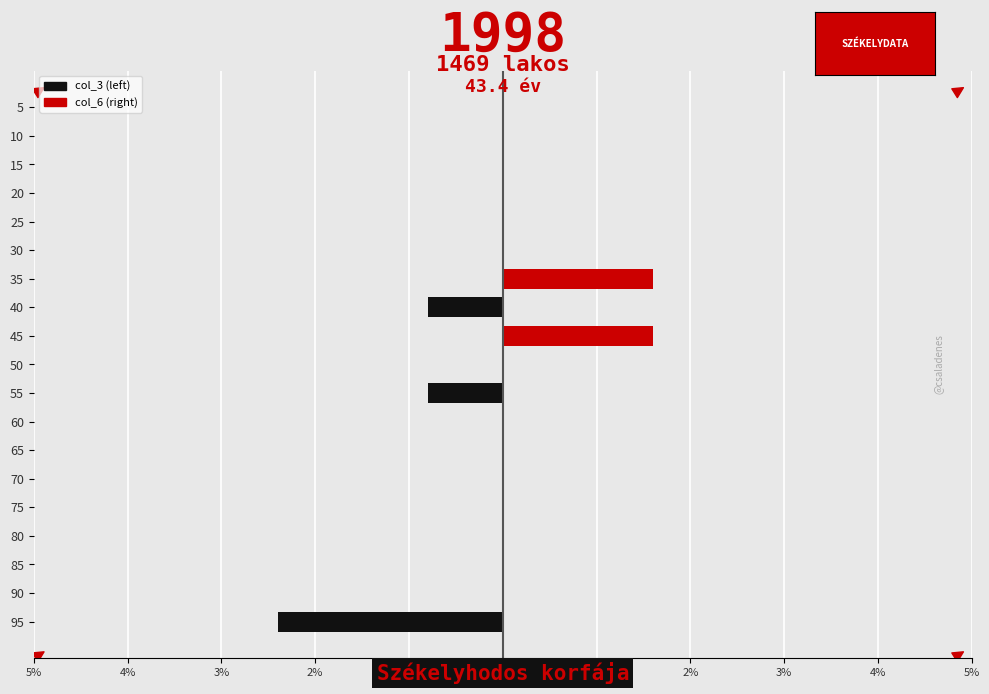

Reading left to right, what are all the values shown in this chart?

col_3: -2.4	0.0	0.0	0.0	0.0	0.0	0.0	0.0	-0.8	0.0	0.0	-0.8	0.0	0.0	0.0	0.0	0.0	0.0	0.0
col_6: 0.0	0.0	0.0	0.0	0.0	0.0	0.0	0.0	0.0	0.0	1.6	0.0	1.6	0.0	0.0	0.0	0.0	0.0	0.0